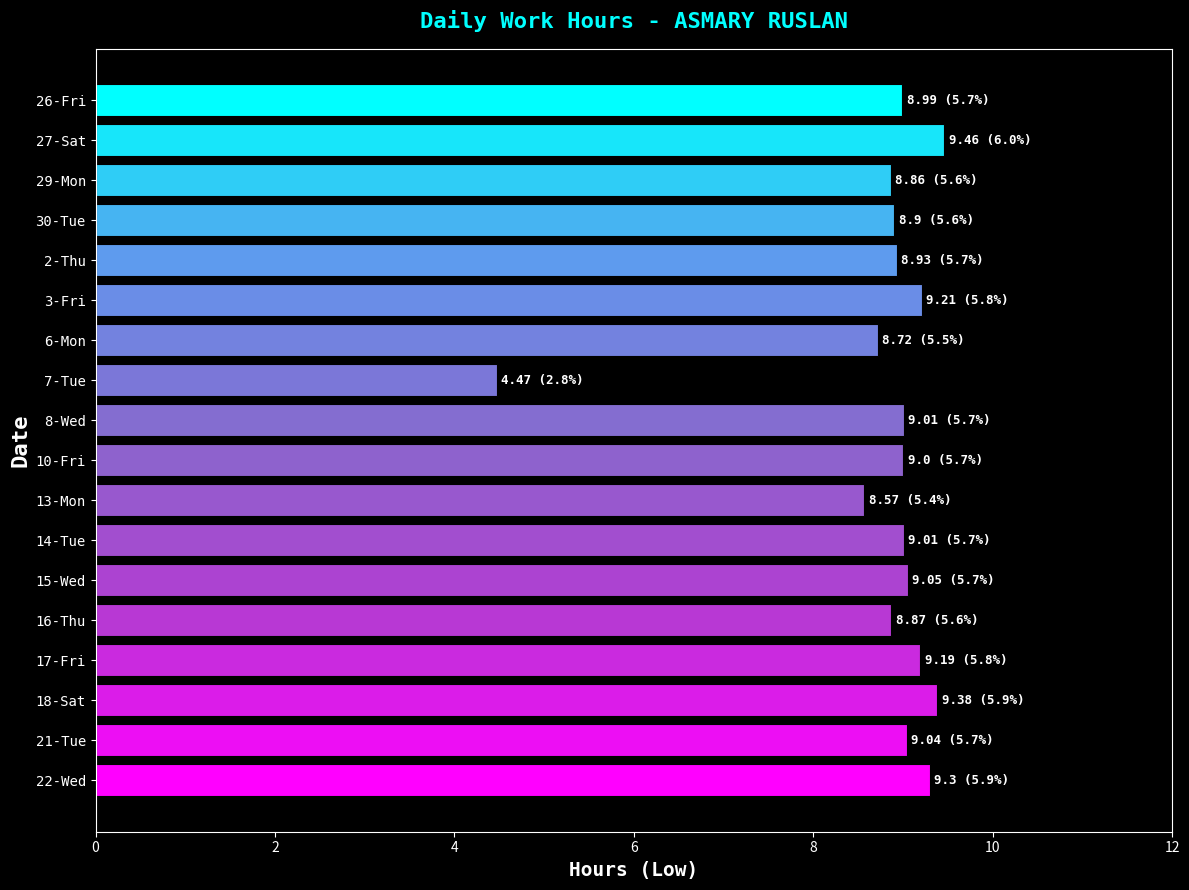

What is the sum of all values?

158.0